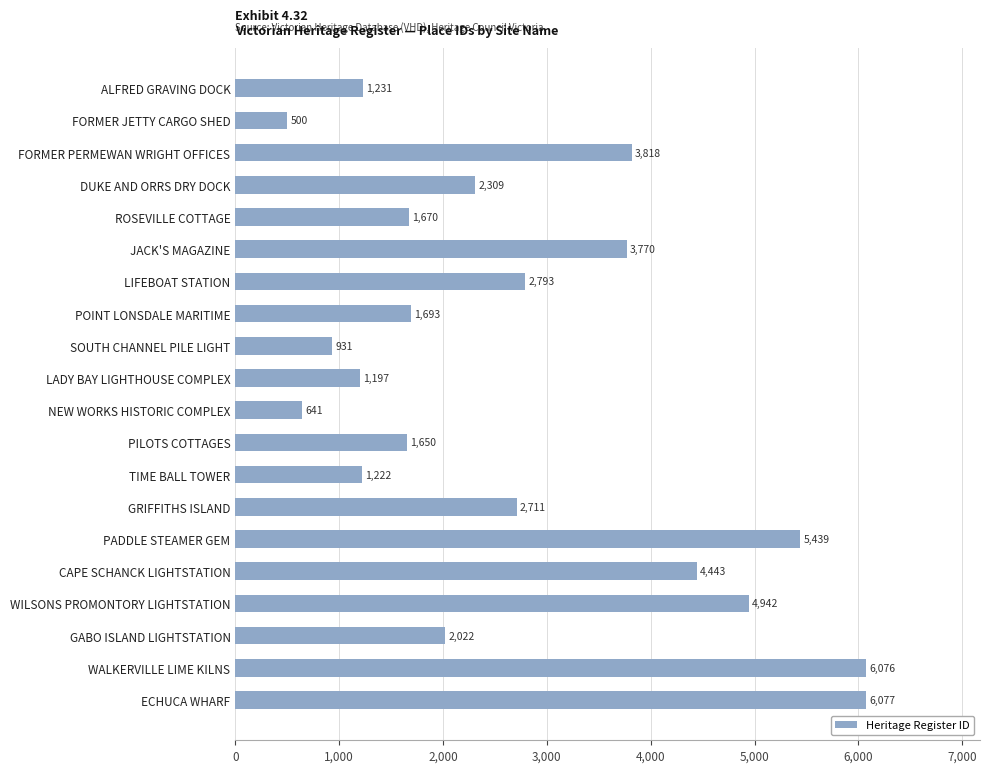

What is the value of the 20th bar from the top?

6077